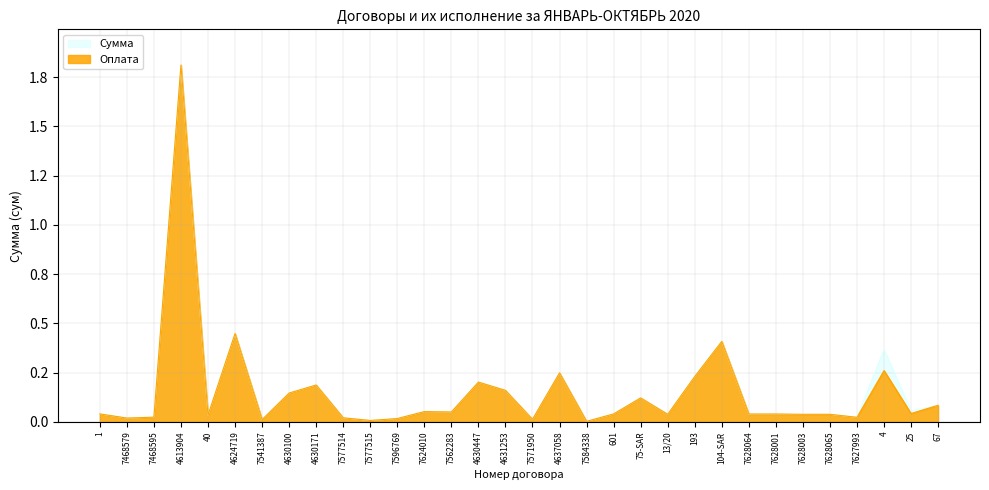

Reading left to right, extract all data points from this chart.

Сумма: 1=0.0	7468579=0.0	7468595=0.0	4613904=1.8	40=0.0	4624719=0.4	7541387=0.0	4630100=0.1	4630171=0.2	7577514=0.0	7577515=0.0	7596769=0.0	7624010=0.1	7562283=0.1	4630447=0.2	4631253=0.2	7571950=0.0	4637058=0.2	7584338=0.0	601=0.0	75-SAR=0.1	13/20=0.0	193=0.2	104-SAR=0.4	7628064=0.0	7628001=0.0	7628003=0.0	7628065=0.0	7627993=0.0	4=0.4	25=0.1	67=0.1
Оплата: 1=0.0	7468579=0.0	7468595=0.0	4613904=1.8	40=0.0	4624719=0.4	7541387=0.0	4630100=0.1	4630171=0.2	7577514=0.0	7577515=0.0	7596769=0.0	7624010=0.1	7562283=0.1	4630447=0.2	4631253=0.2	7571950=0.0	4637058=0.2	7584338=0.0	601=0.0	75-SAR=0.1	13/20=0.0	193=0.2	104-SAR=0.4	7628064=0.0	7628001=0.0	7628003=0.0	7628065=0.0	7627993=0.0	4=0.3	25=0.0	67=0.1